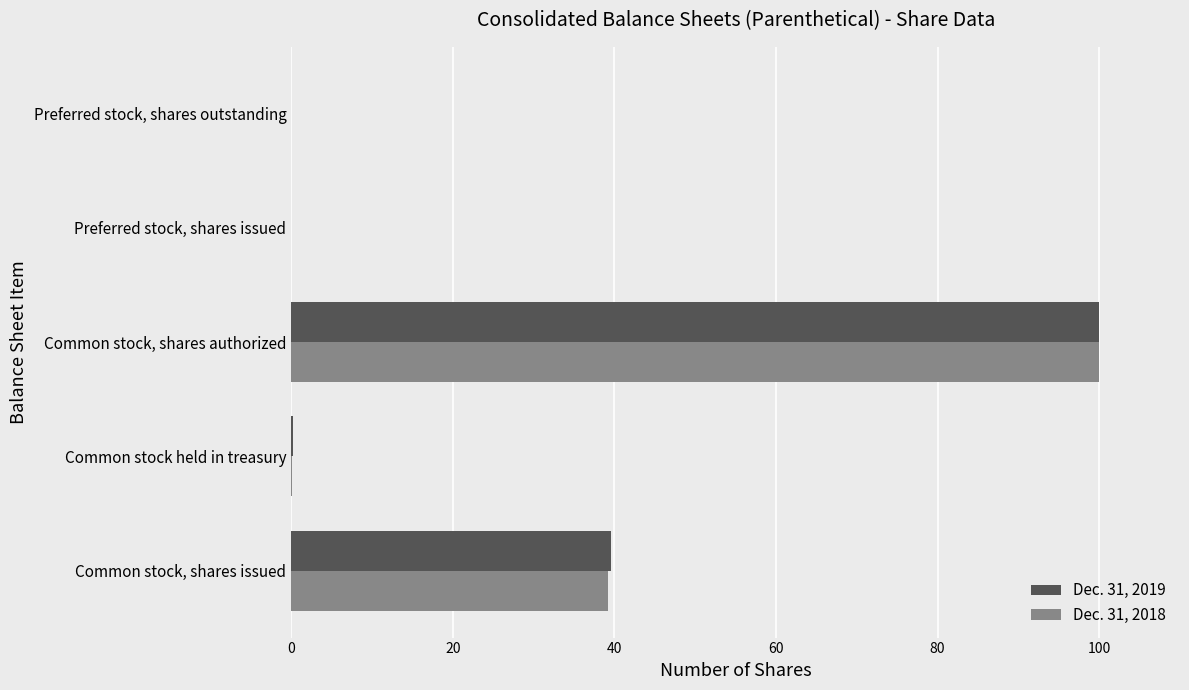

Is it true that Dec. 31, 2019 equals 24.1 at Common stock, shares issued?

False